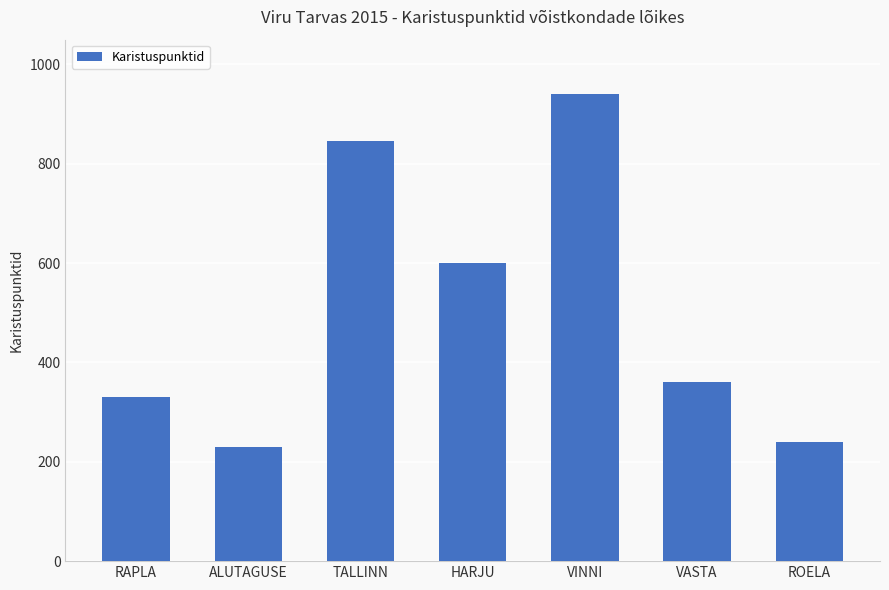

What is the label of the 5th bar from the right?

TALLINN